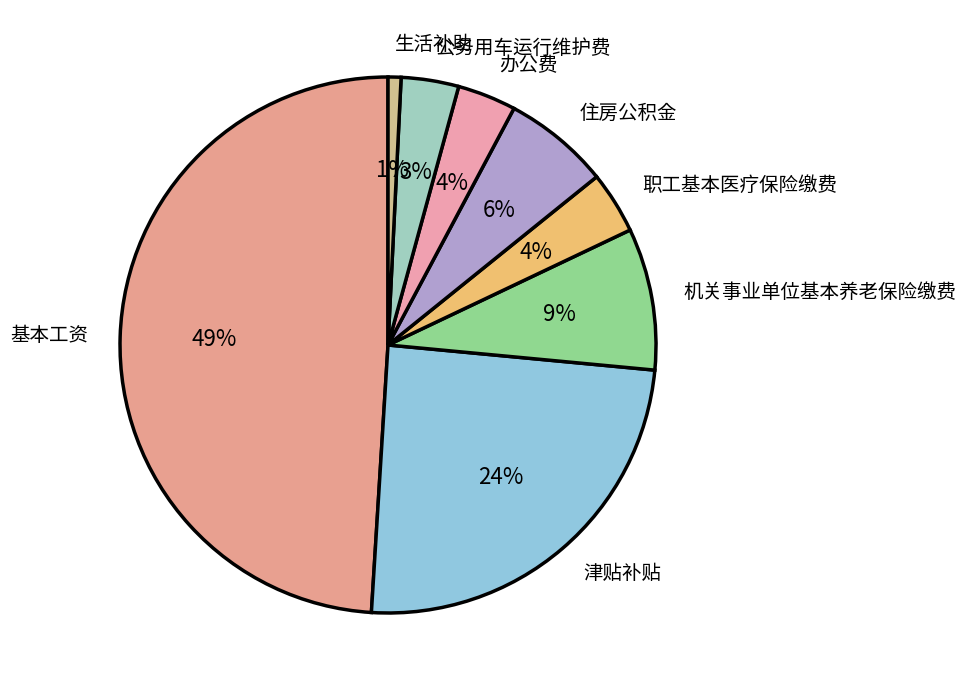

Which category has the smallest portion of the pie?

生活补助